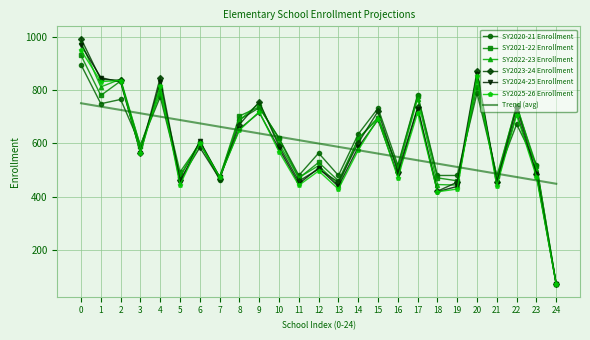

Which series has the widest spread of values?

SY2023-24 Enrollment